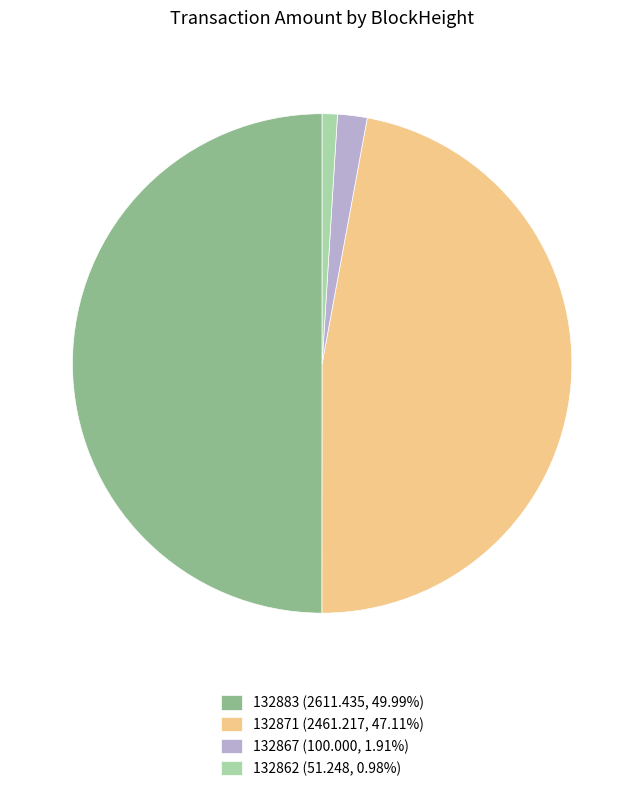

The 132883 slice represents 1% of the pie. True or false?

False